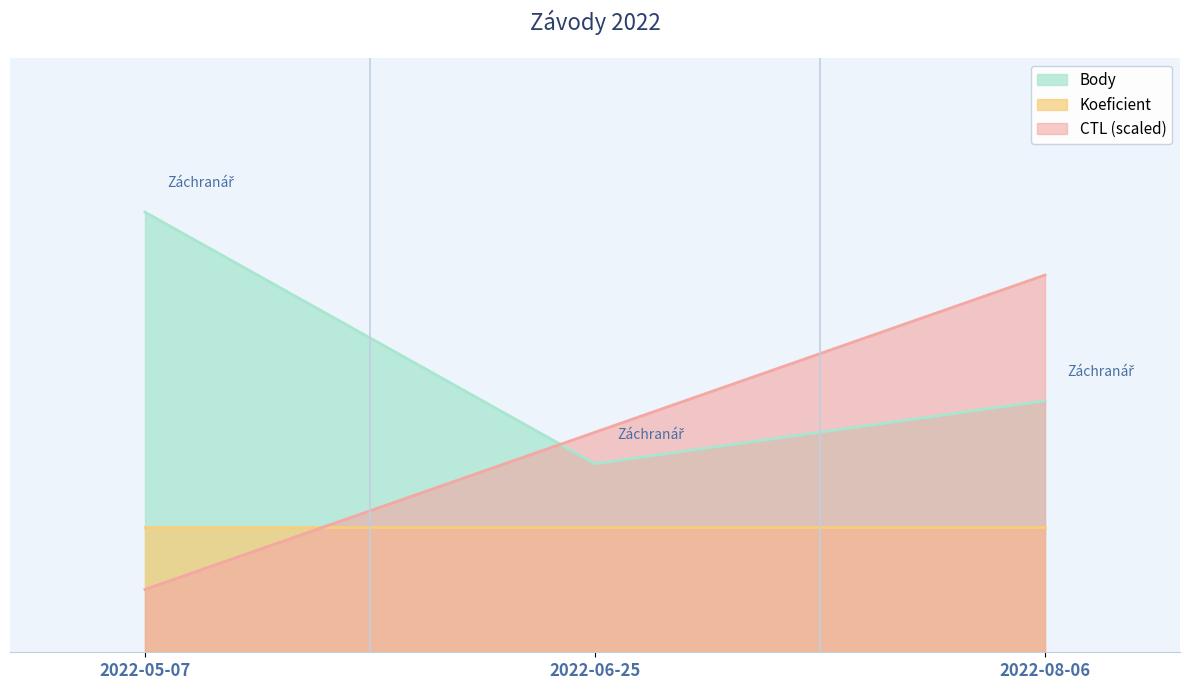

Where is Body nearest to the value 5?

2022-08-06